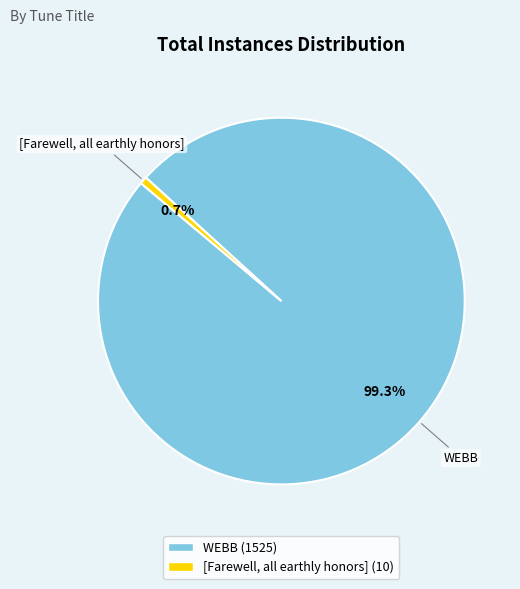

How many slices are in this pie chart?

2